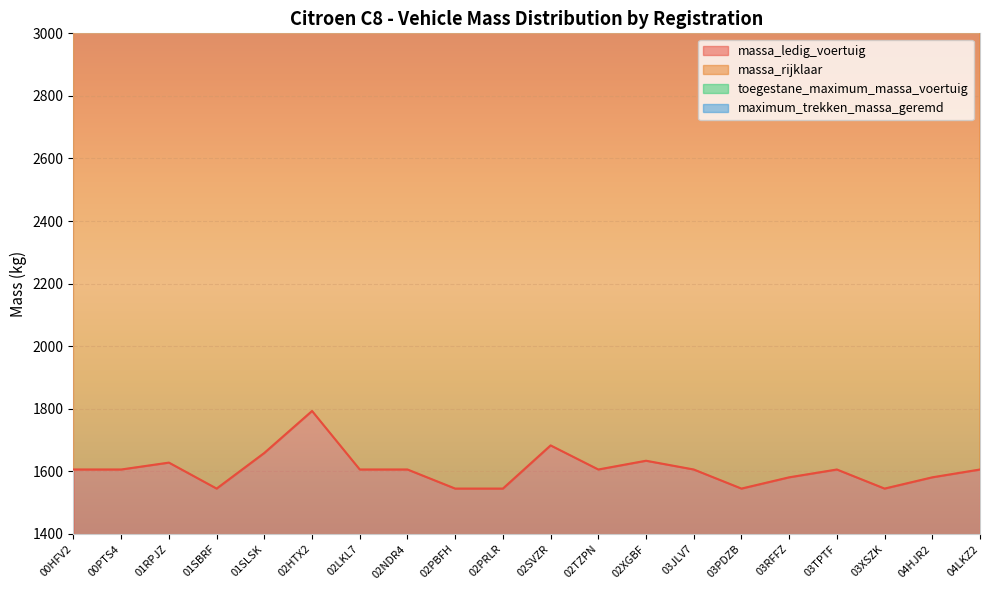

Reading left to right, list all the values displayed in this chart.

massa_ledig_voertuig: 00HFV2=1606	00PTS4=1606	01RPJZ=1628	01SBRF=1545	01SLSK=1659	02HTX2=1793	02LKL7=1606	02NDR4=1606	02PBFH=1545	02PRLR=1545	02SVZR=1683	02TZPN=1606	02XGBF=1634	03JLV7=1606	03PDZB=1545	03RFFZ=1581	03TPTF=1606	03XSZK=1545	04HJR2=1581	04LKZ2=1606
massa_rijklaar: 00HFV2=3312	00PTS4=3312	01RPJZ=3356	01SBRF=3190	01SLSK=3418	02HTX2=3686	02LKL7=3312	02NDR4=3312	02PBFH=3190	02PRLR=3190	02SVZR=3466	02TZPN=3312	02XGBF=3368	03JLV7=3312	03PDZB=3190	03RFFZ=3262	03TPTF=3312	03XSZK=3190	04HJR2=3262	04LKZ2=3312